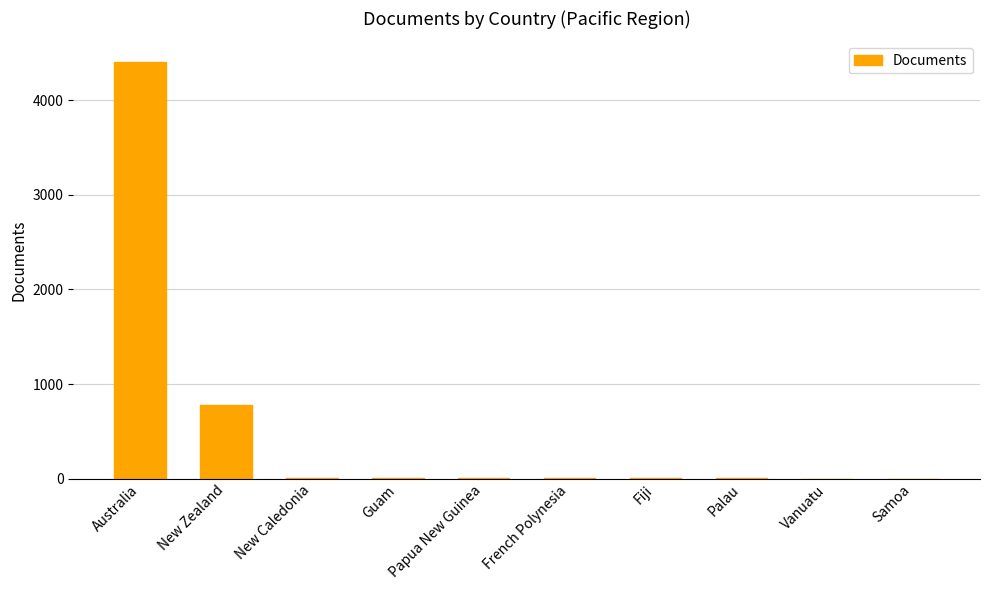

What is the maximum value shown in the chart?

4403